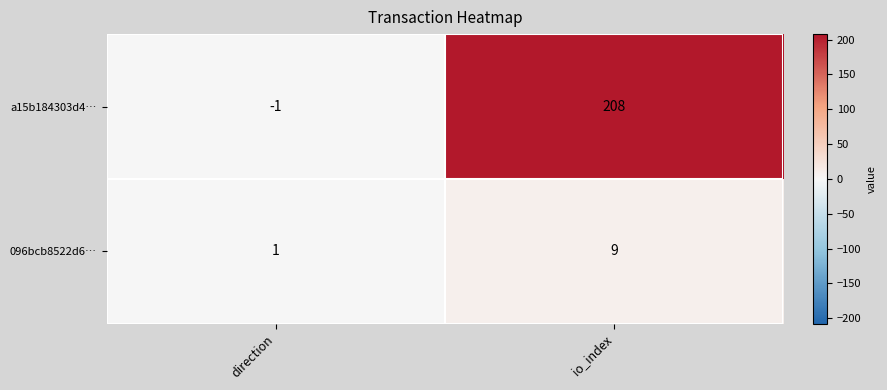

List the series in order of their overall mean, highest first.

a15b184303d4…, 096bcb8522d6…